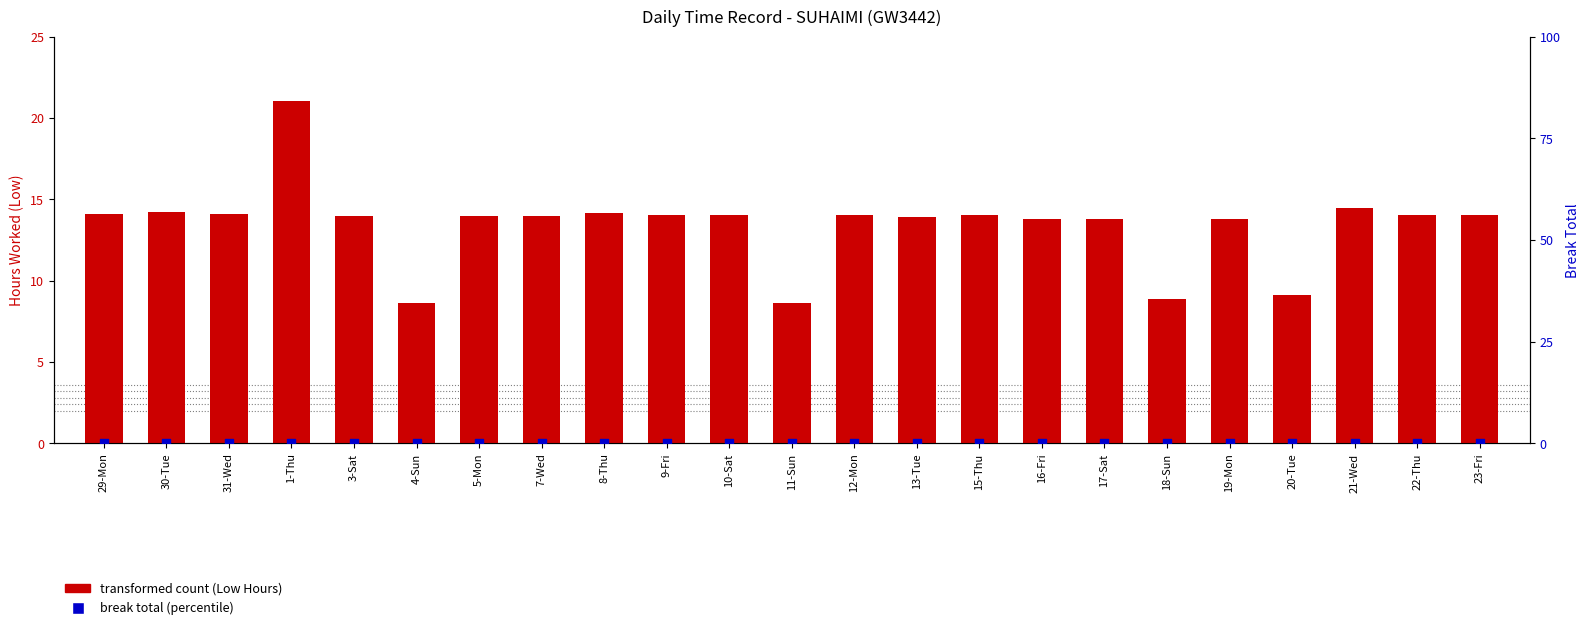

Which series reaches the maximum Y coordinate?

transformed count (Low Hours)